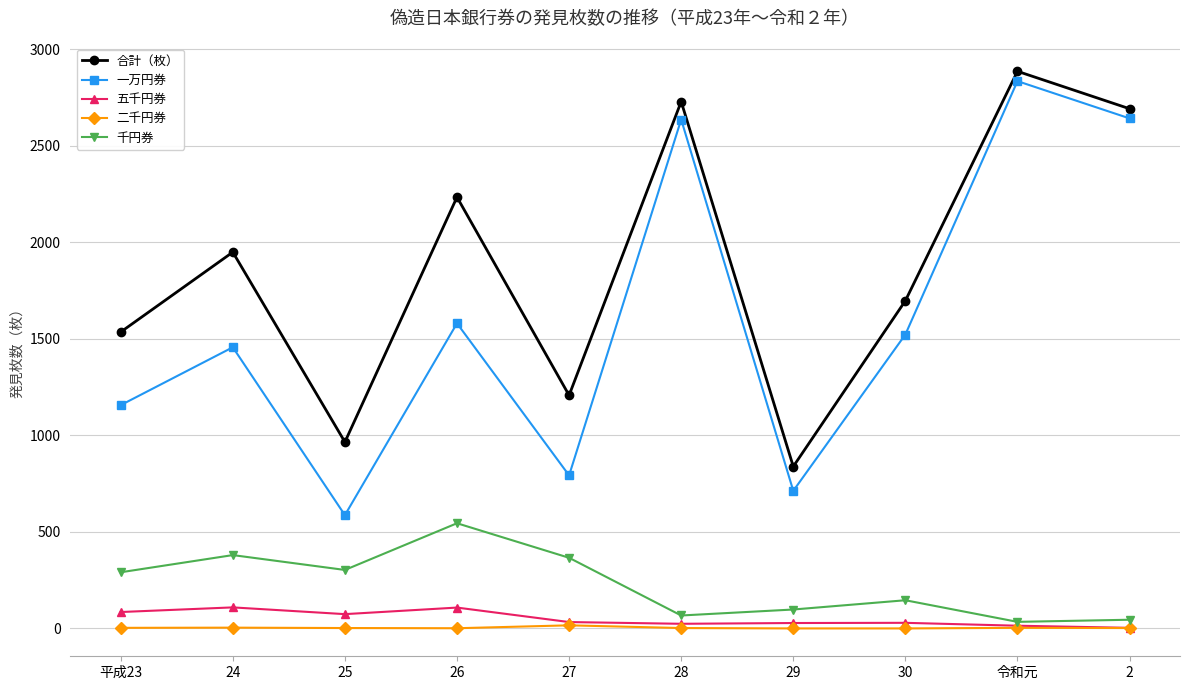

What are all the series names shown in the legend?

合計（枚）, 一万円券, 五千円券, 二千円券, 千円券